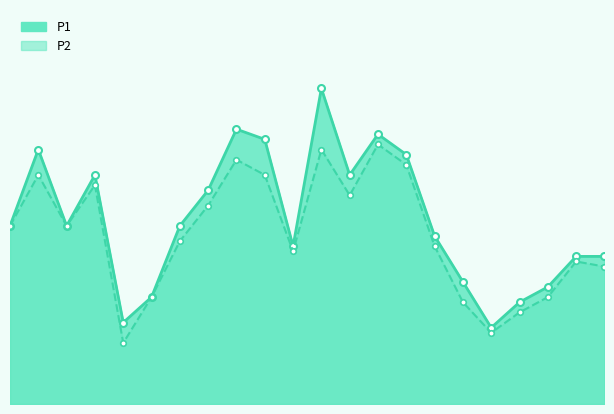

How many interior local peaks does the P1_line series have?

5